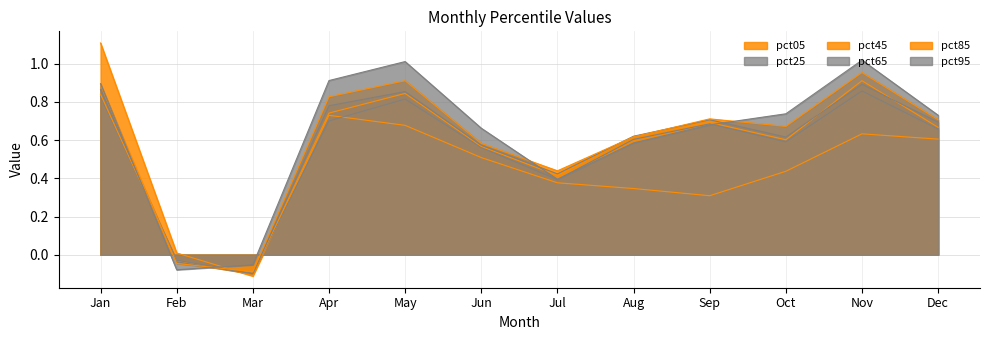

At which category does pct65 reach its first local peak?

May